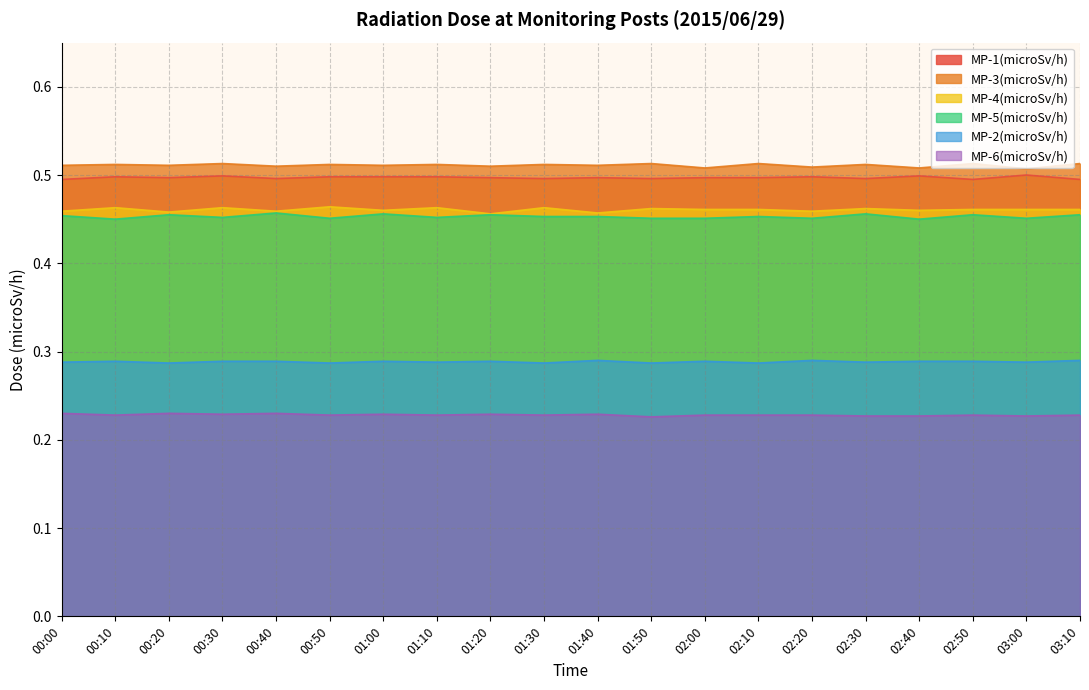

The MP-5(microSv/h) series shows 0.7 at 03:00. True or false?

False